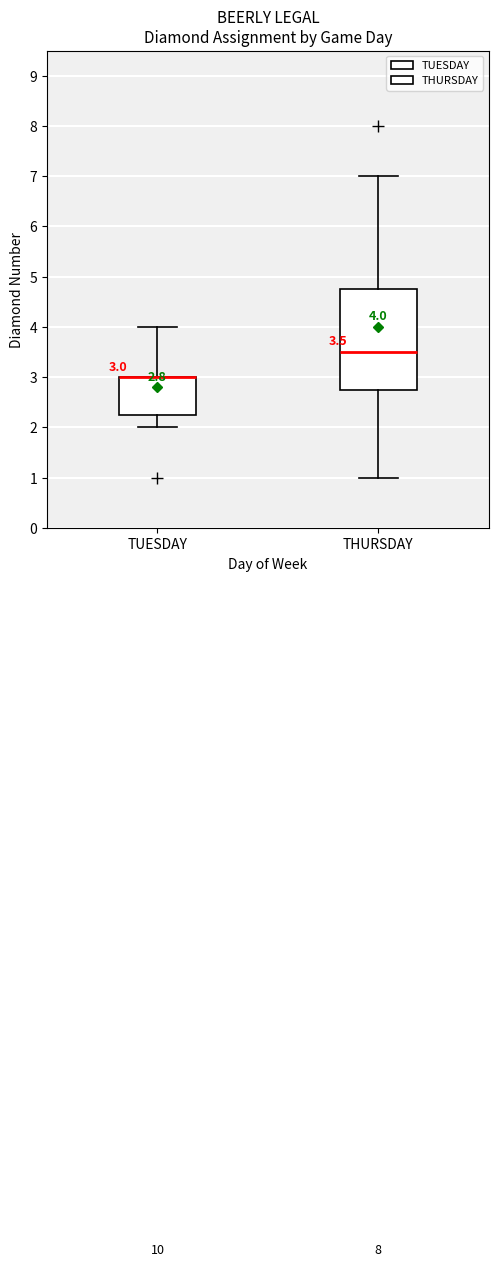

Comparing the boxes themselves (not the whiskers), which one is the tallest?

THURSDAY